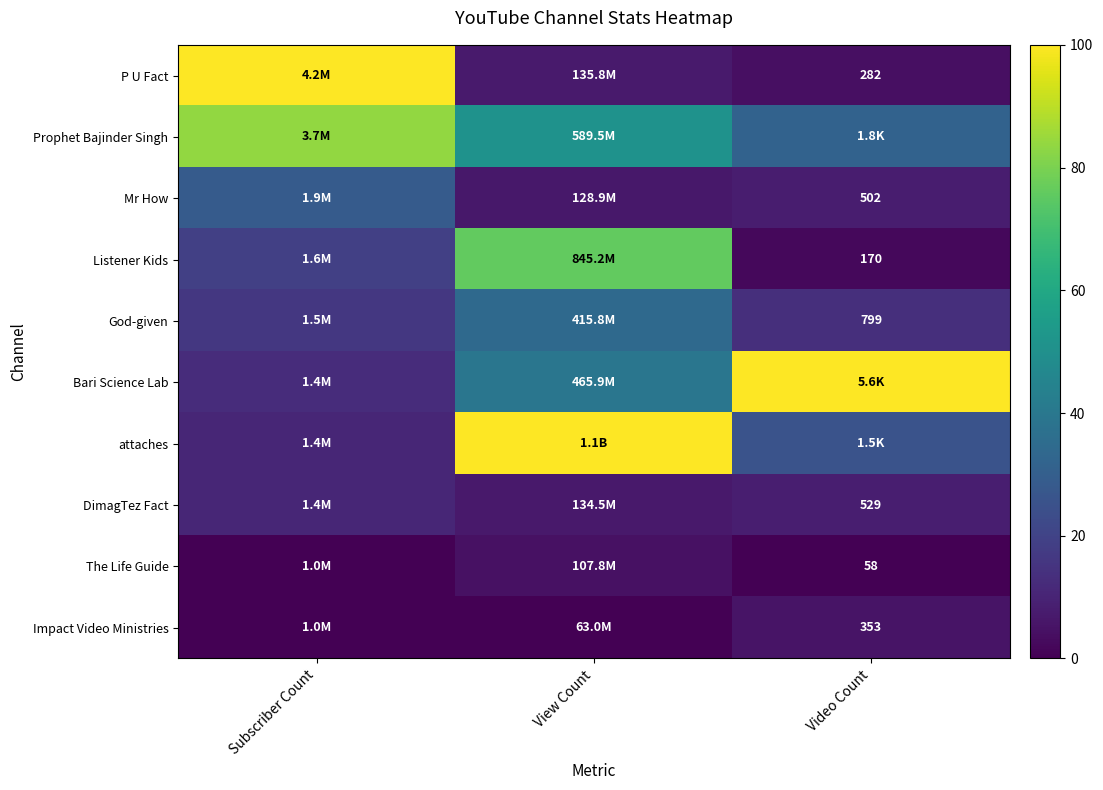

What is the difference between the Prophet Bajinder Singh values at View Count and Video Count?

19.9